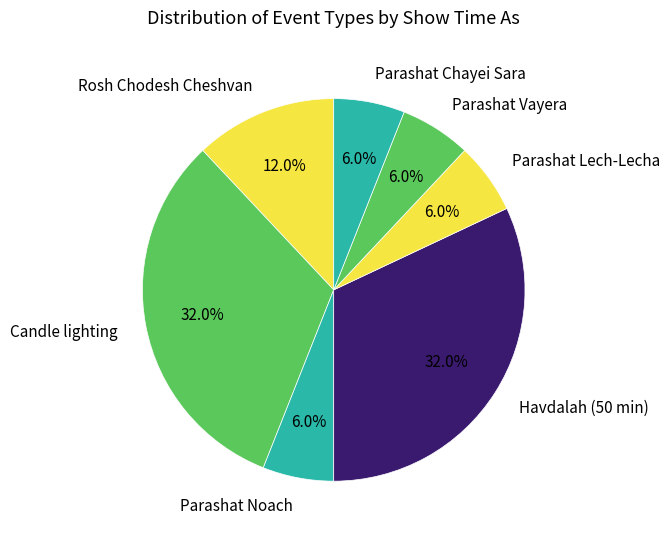

To the nearest percent, what is the difference between the Parashat Vayera and Havdalah (50 min) slice percentages?

26%